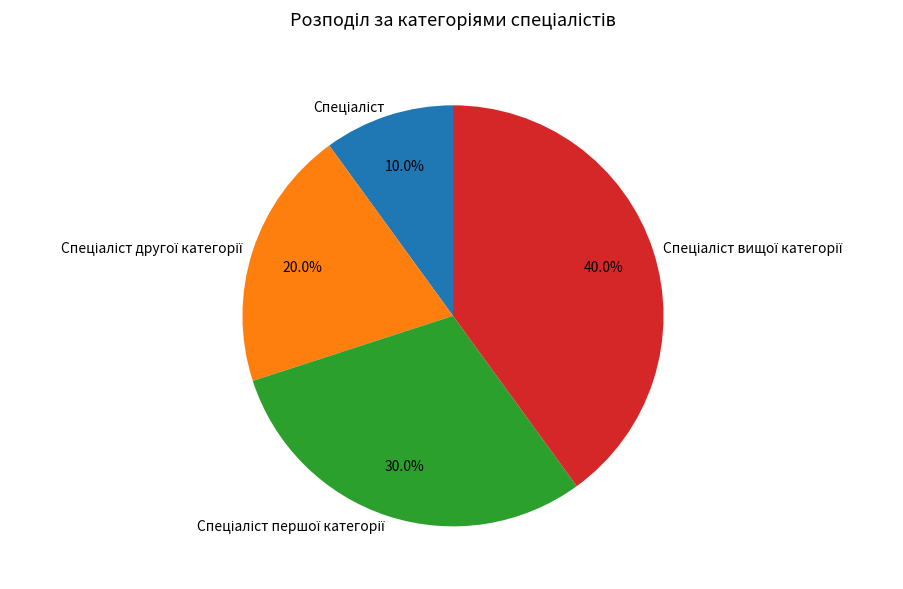

Does any single category account for the majority?

No